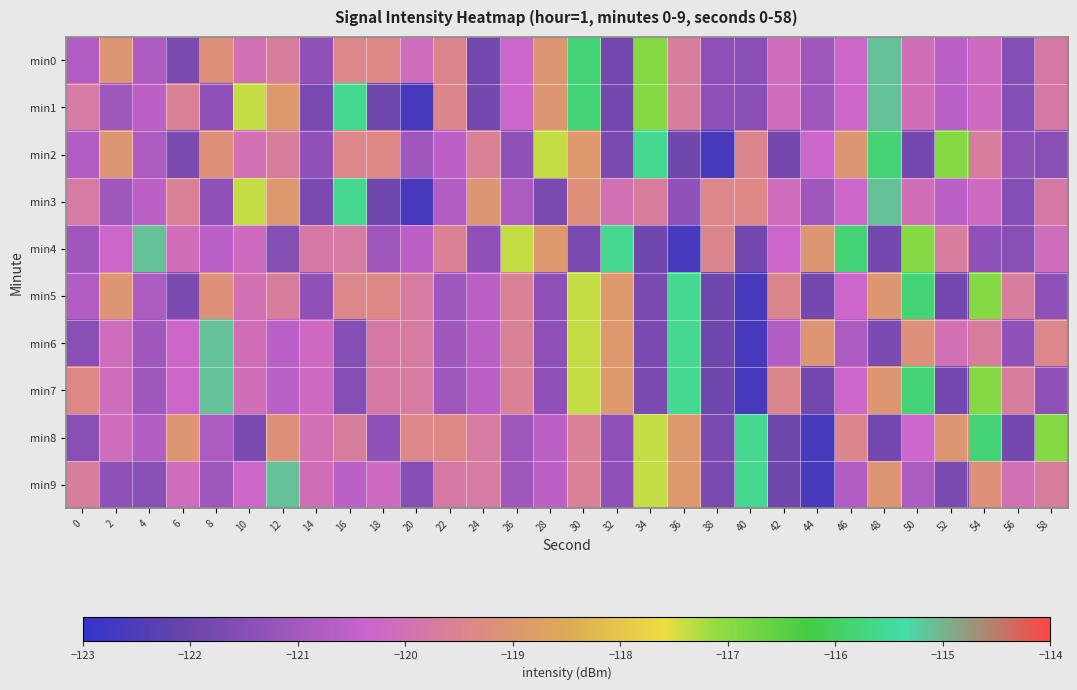

What is the maximum value shown in the chart?

-115.1